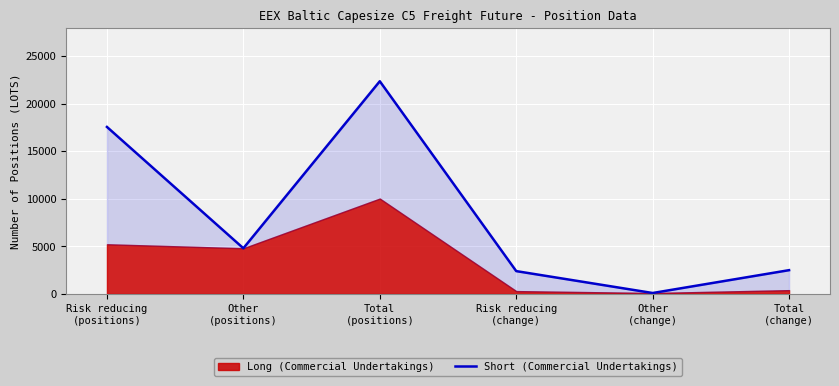

At which category does the data reach its first local valley?

Other
(positions)